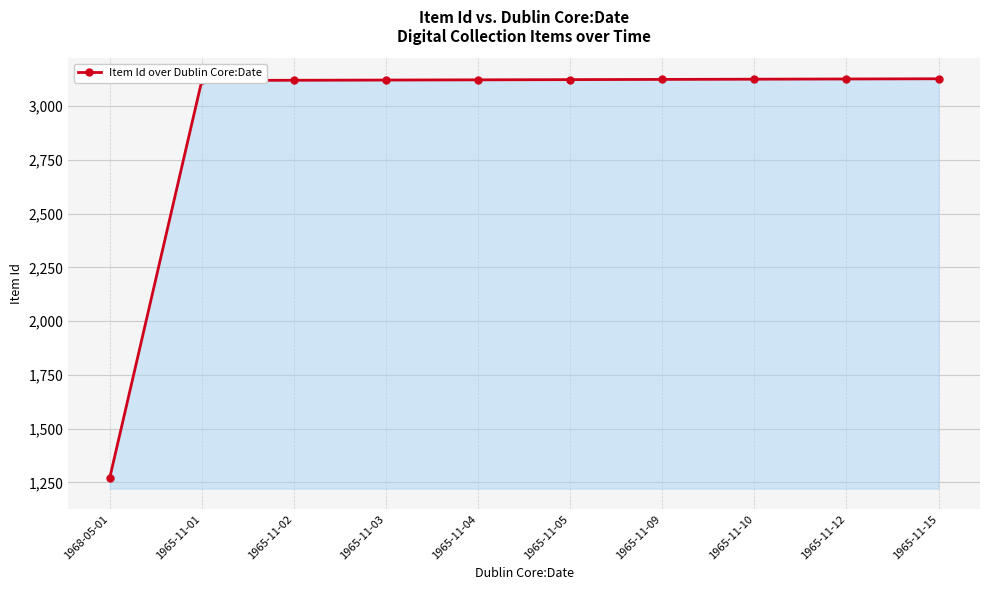

What is the ratio of the value at 1965-11-15 to the value at 1965-11-03?

1.0